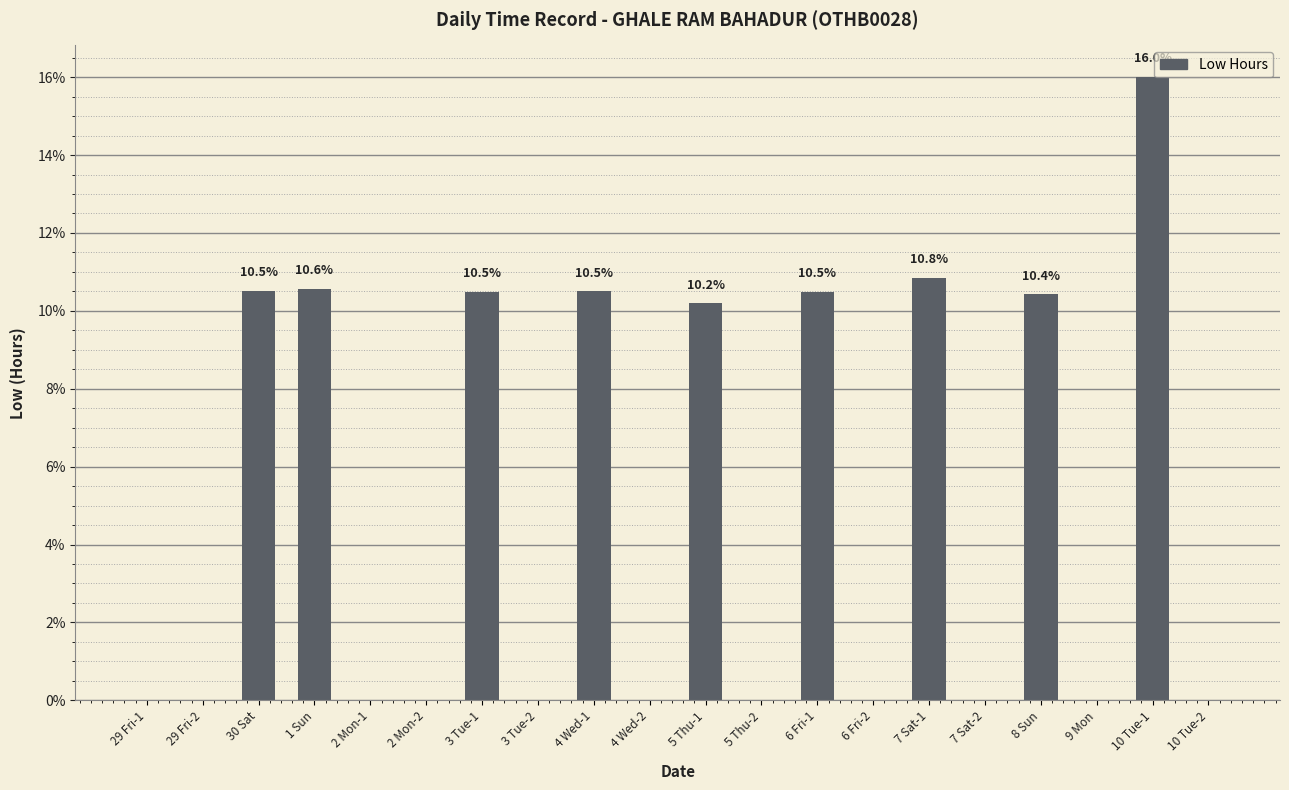

True or false: the data shows 10.5 at 30 Sat.

True